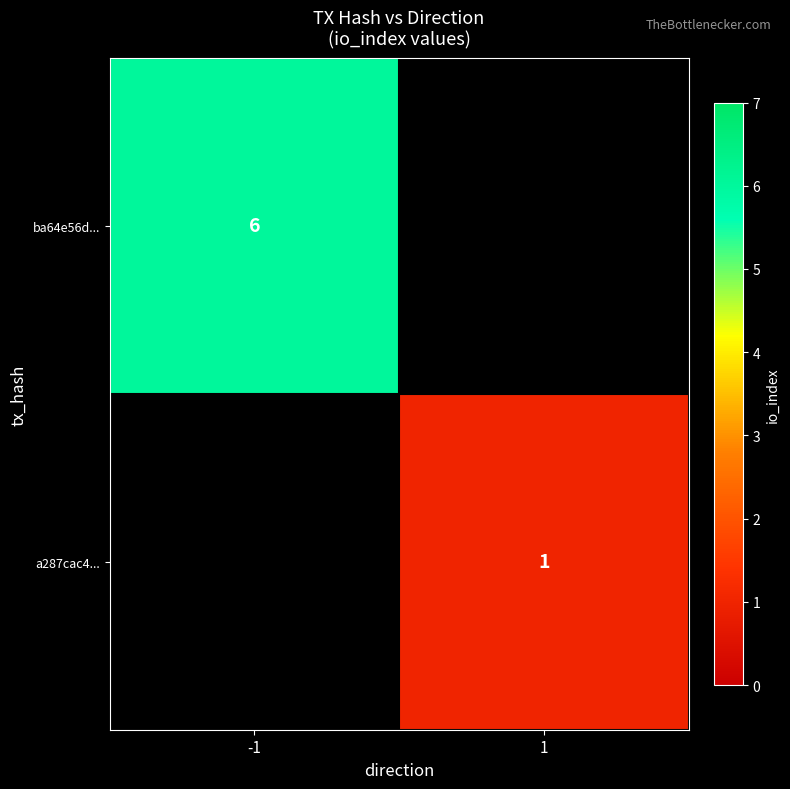

Is it true that a287cac4... equals 1 at 1?

True